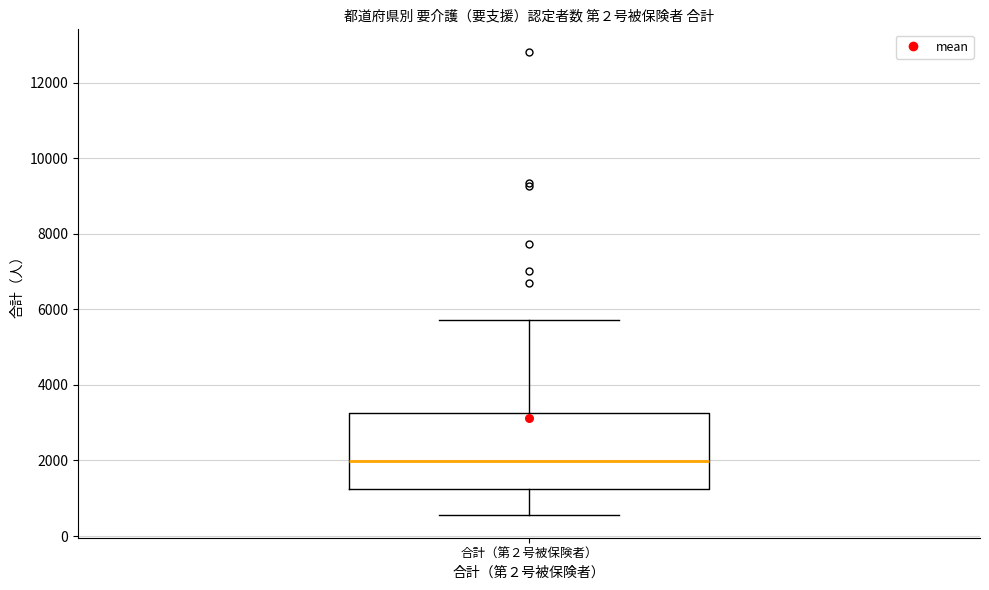

Read this box plot against the y-axis: the position of the median line, the range covered by the box, and the ends of both whiskers. The values are not printed on the chart, so give them approximately, as read against the axis.

median 2000, box 1200 to 3200, whiskers 600 to 5800